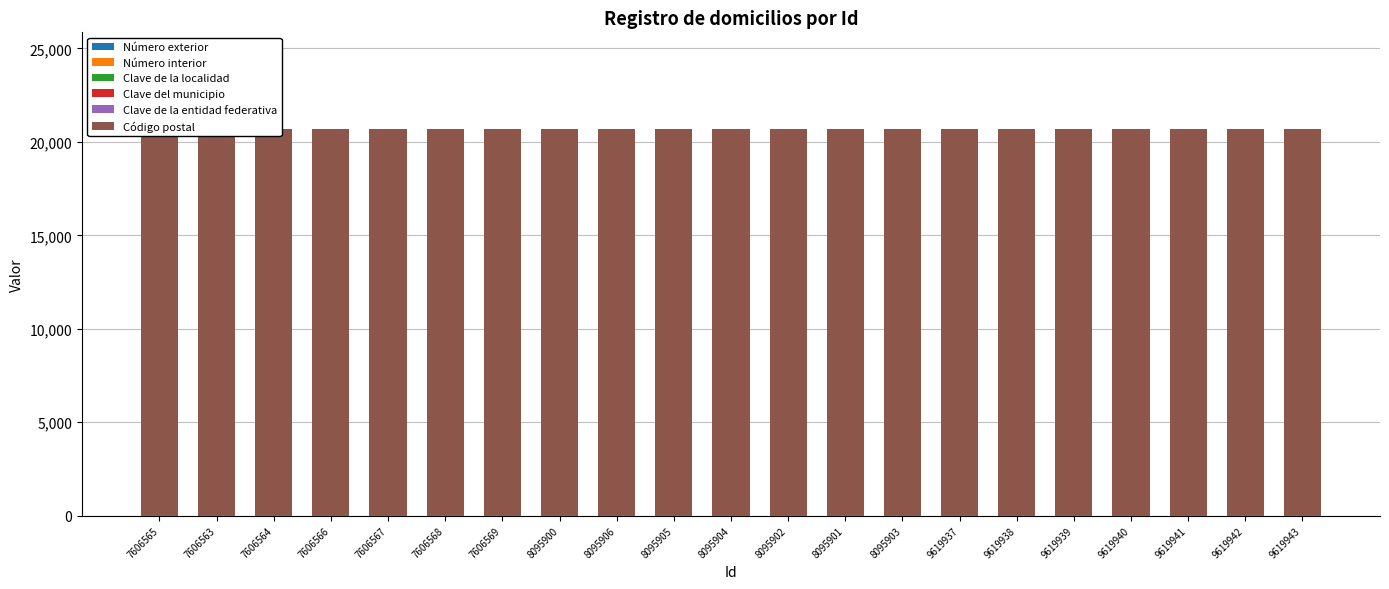

True or false: Clave del municipio has a value of 10 at 9619941.

False